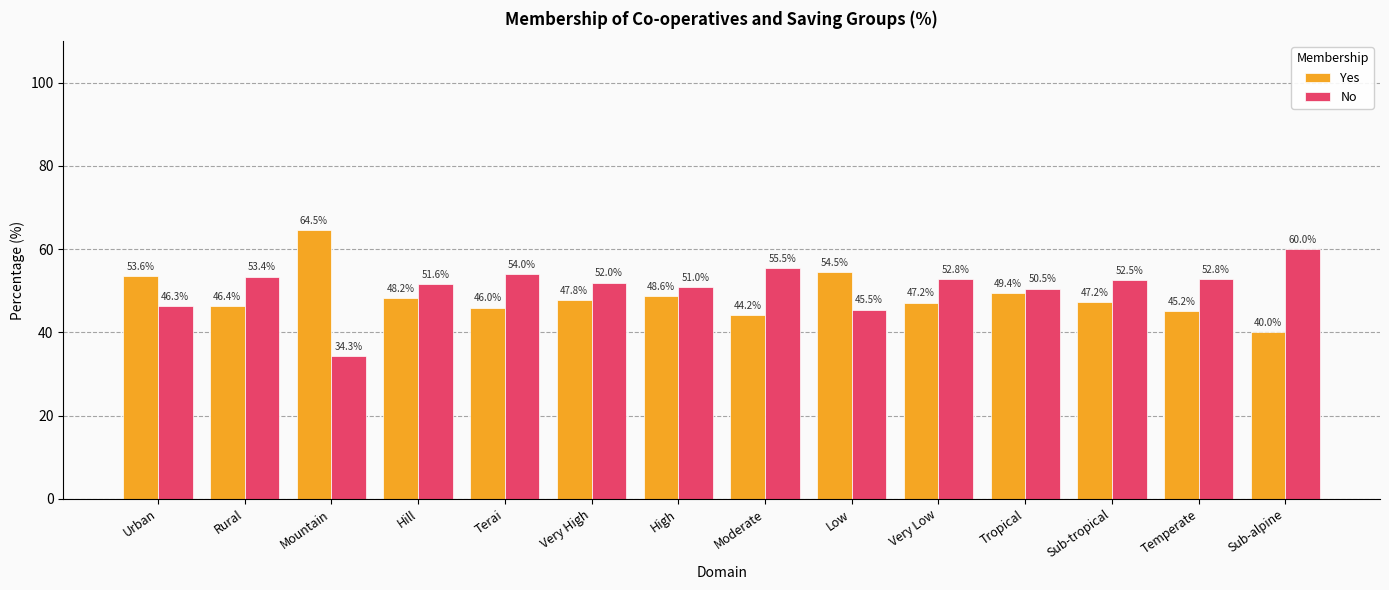

The value of No at Very High is 52.0. True or false?

True